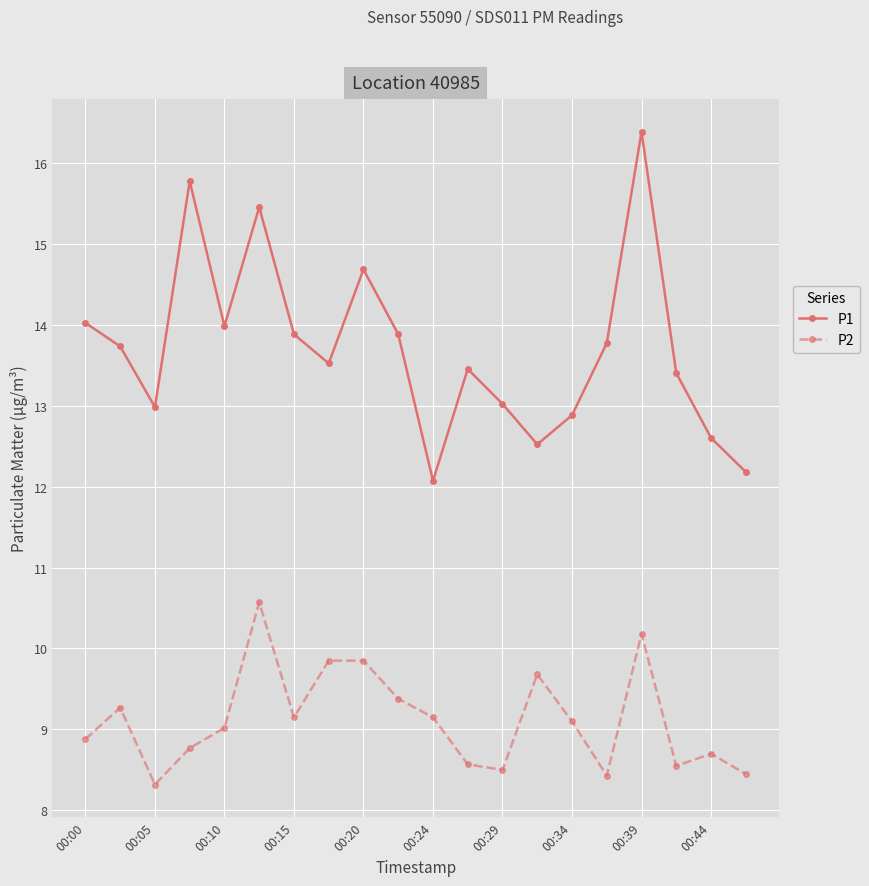

List the series in order of their peak value, lowest first.

P2, P1